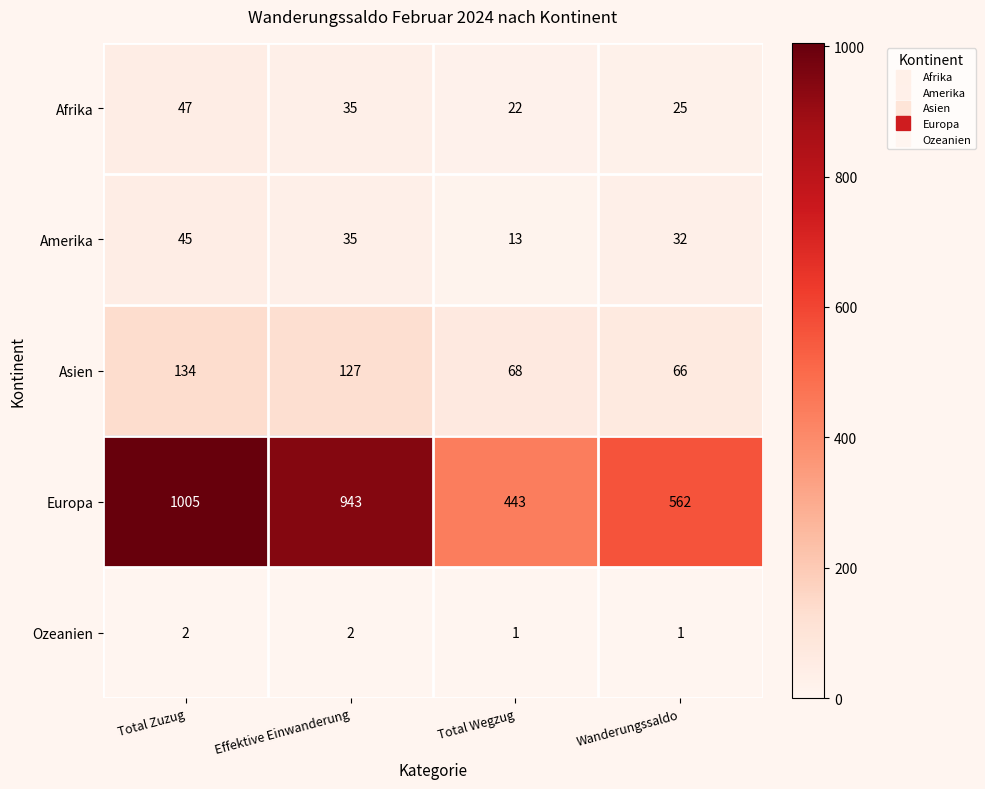

Where is Asien nearest to the value 100?

Effektive Einwanderung